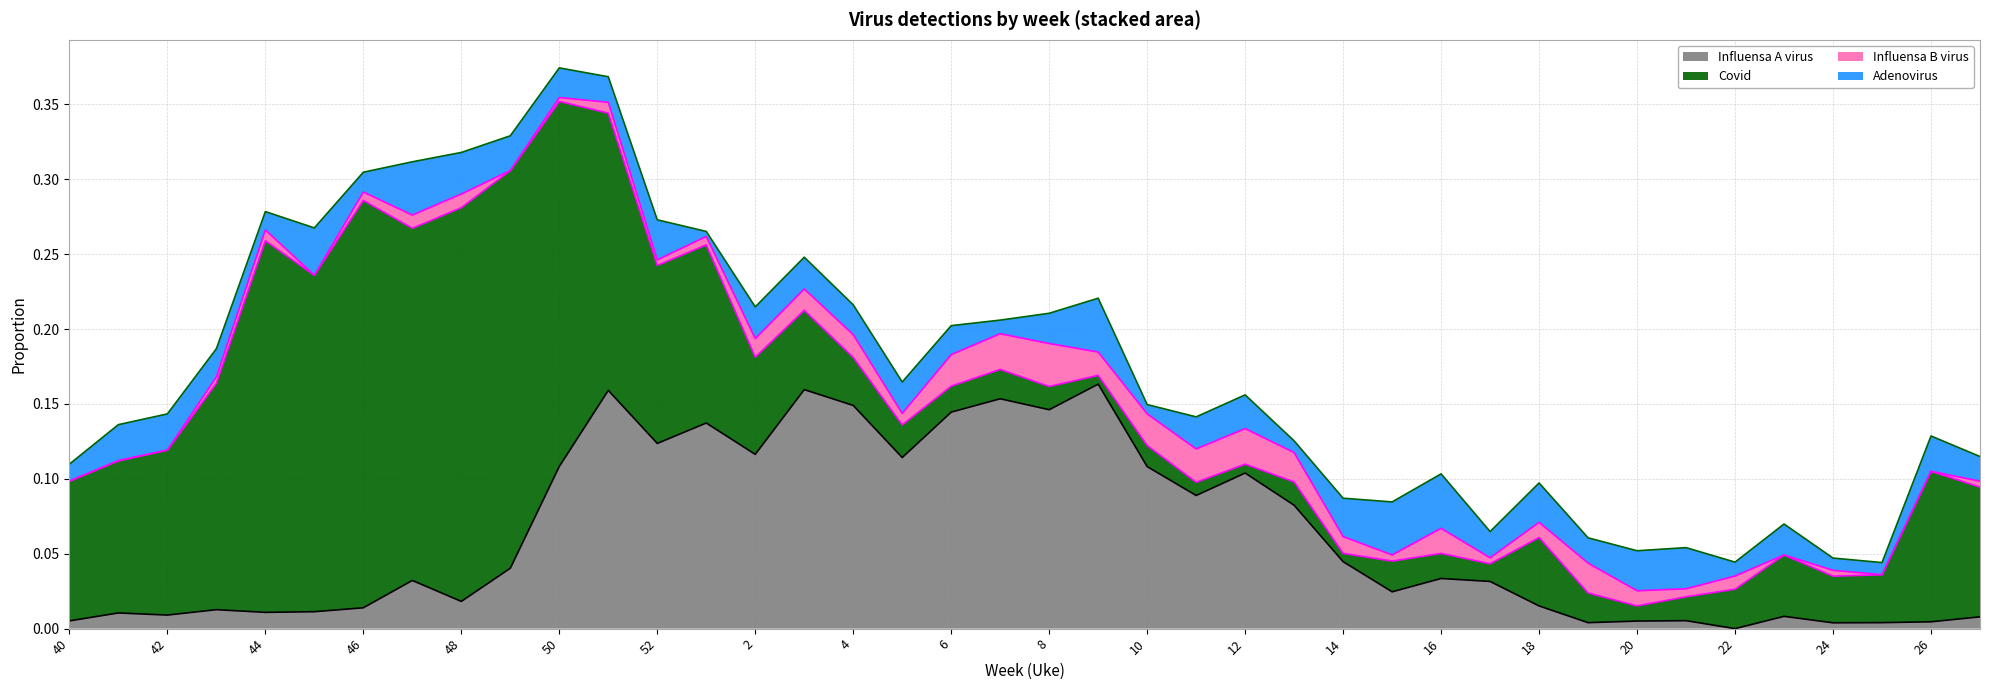

At 1, list the series in order from largest to smallest.

Influensa A virus, Covid, Influensa B virus, Adenovirus